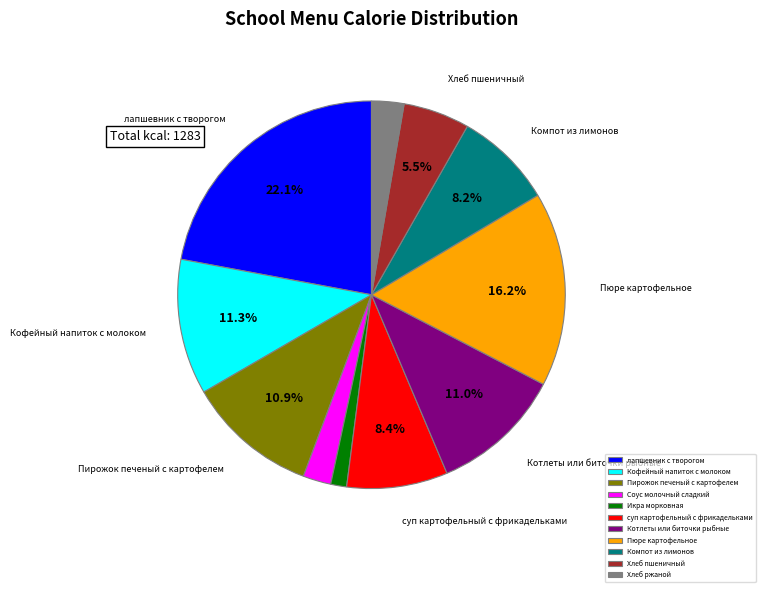

Count the number of slices in the pie.

11